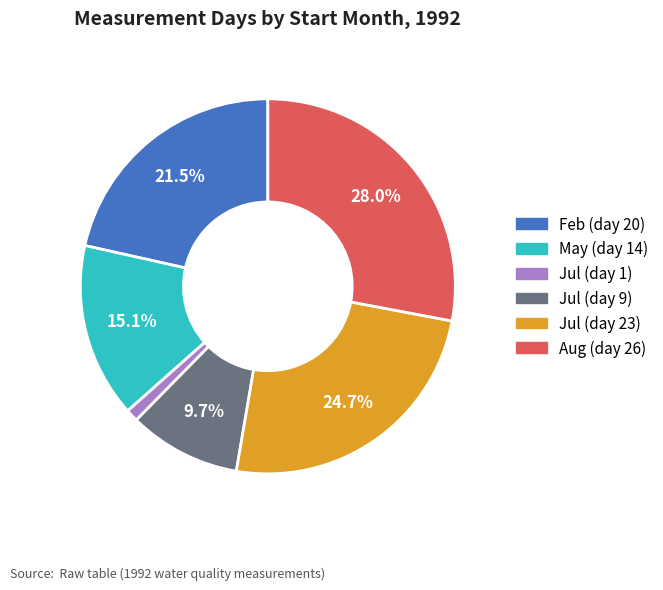

What percentage do Jul (day 23) and Jul (day 9) together represent?

34.4%